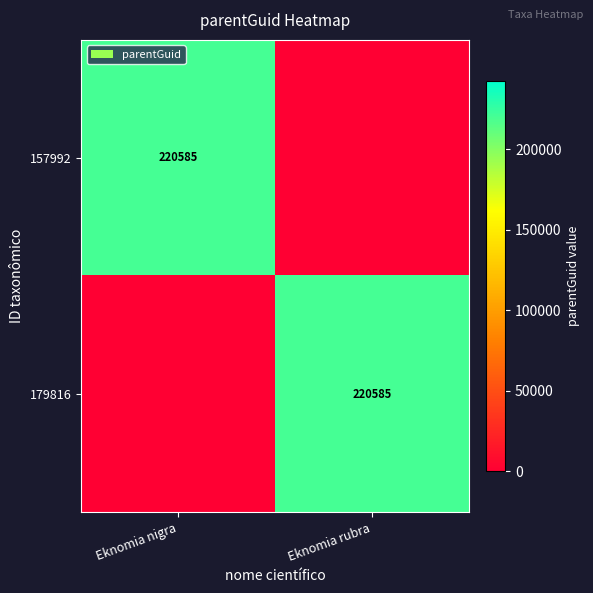

What is the spread (max minus min) of values at Eknomia rubra?

220585